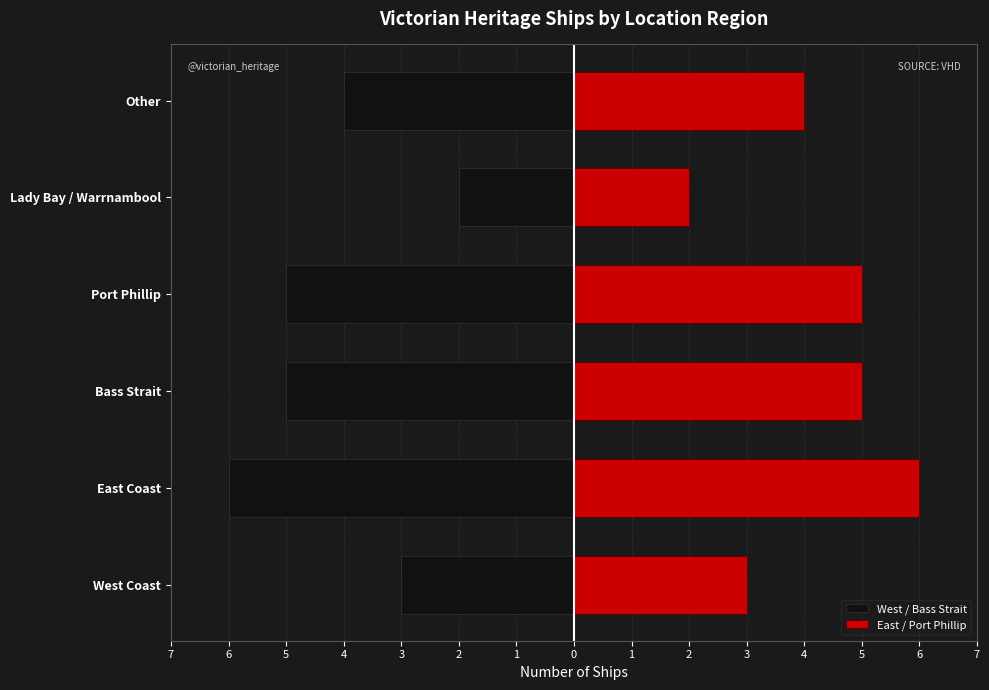

Is the value of East / Port Phillip at Port Phillip greater than the value of West / Bass Strait at East Coast?

Yes